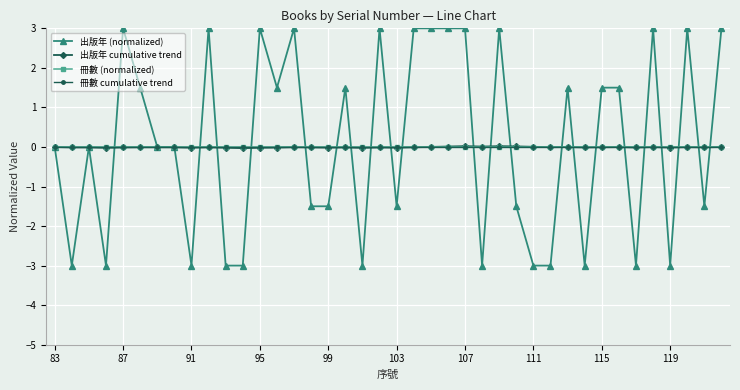

Is this an area chart (filled region under the line)?

No